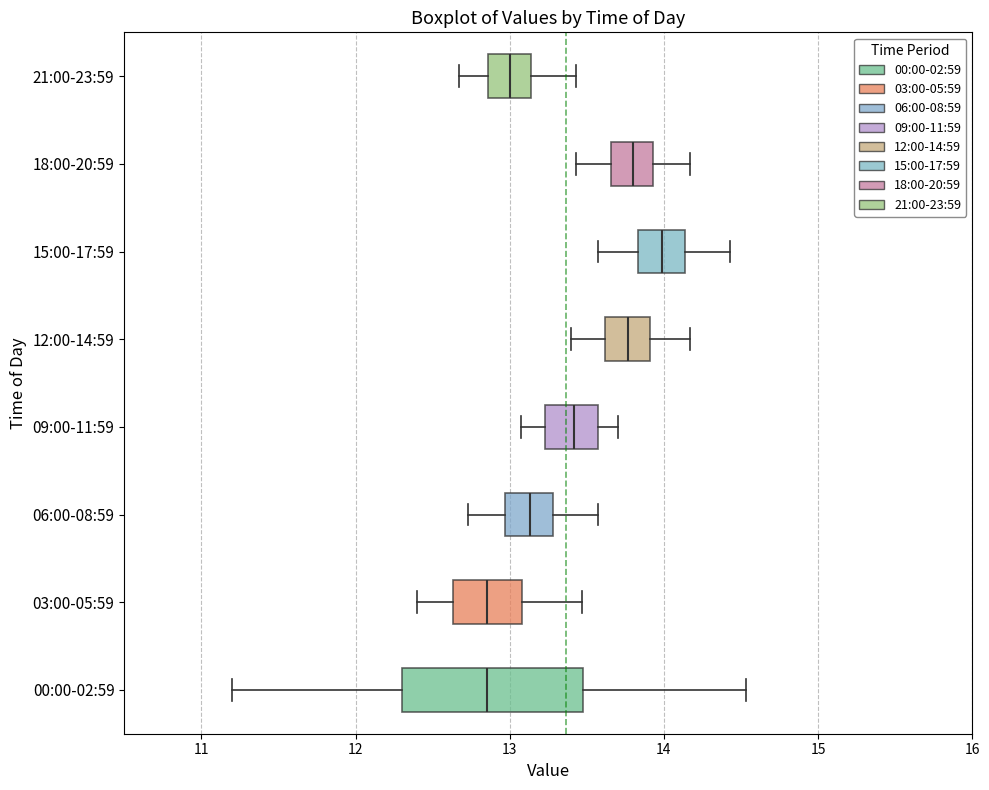

Which box is the widest, from its left edge to its right edge?

00:00-02:59